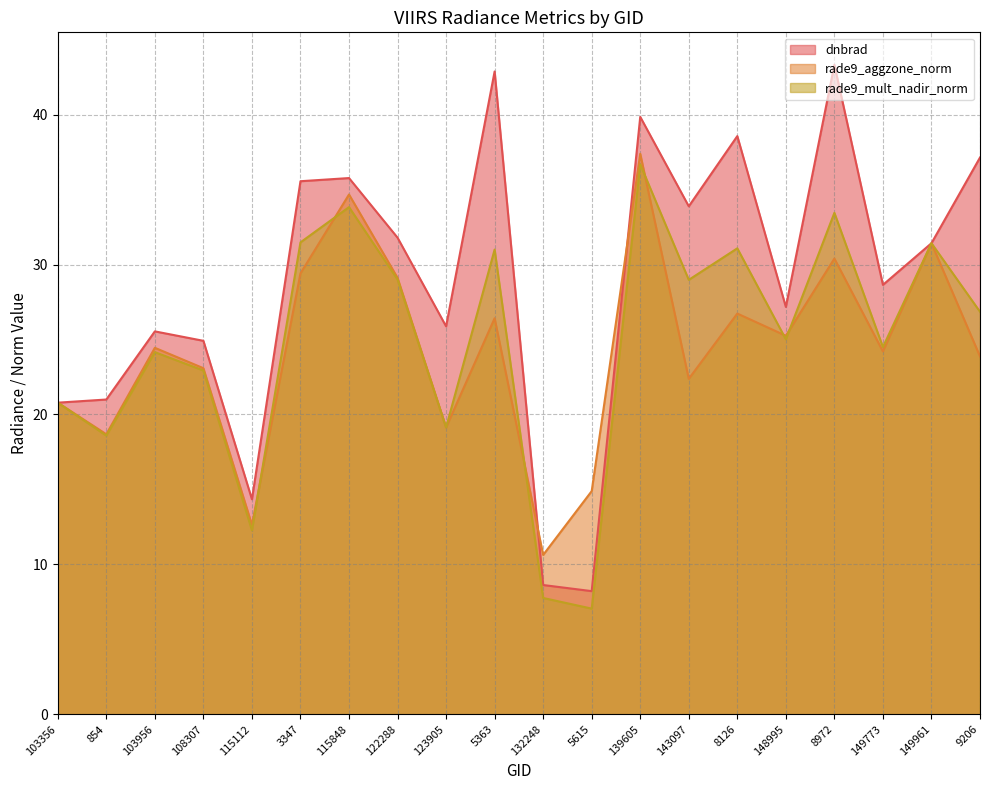

Between 149773 and 5363, which is larger?

5363